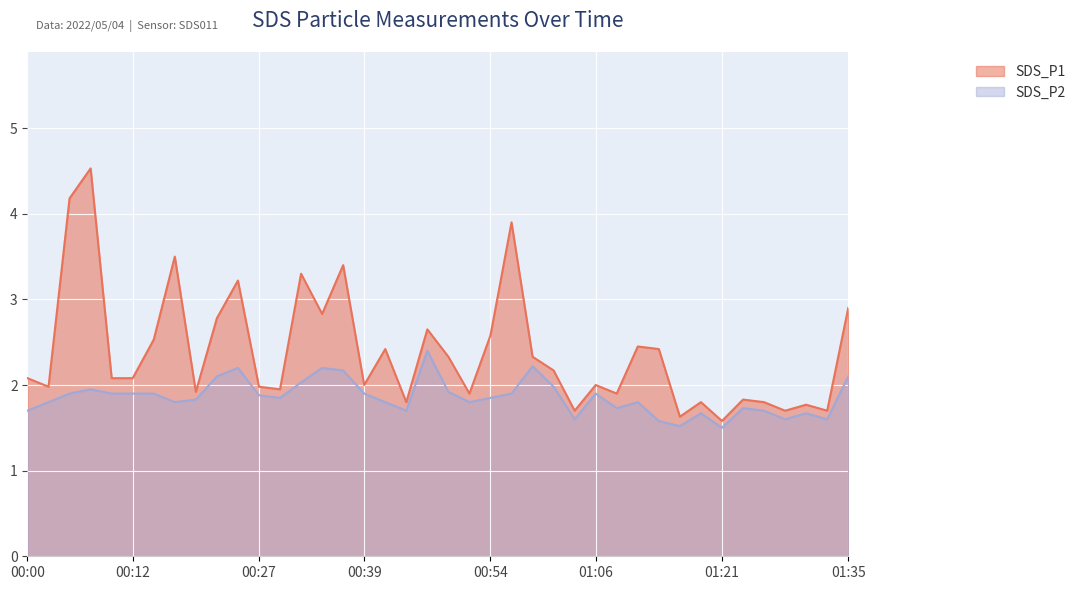

Reading right to left, what are all the values shown in this chart?

SDS_P1: 2.9	1.7	1.8	1.7	1.8	1.8	1.6	1.8	1.6	2.4	2.5	1.9	2.0	1.7	2.2	2.3	3.9	2.6	1.9	2.3	2.6	1.8	2.4	2.0	3.4	2.8	3.3	1.9	2.0	3.2	2.8	1.9	3.5	2.5	2.1	2.1	4.5	4.2	2.0	2.1
SDS_P2: 2.1	1.6	1.7	1.6	1.7	1.7	1.5	1.7	1.5	1.6	1.8	1.7	1.9	1.6	2.0	2.2	1.9	1.9	1.8	1.9	2.4	1.7	1.8	1.9	2.2	2.2	2.0	1.9	1.9	2.2	2.1	1.8	1.8	1.9	1.9	1.9	1.9	1.9	1.8	1.7